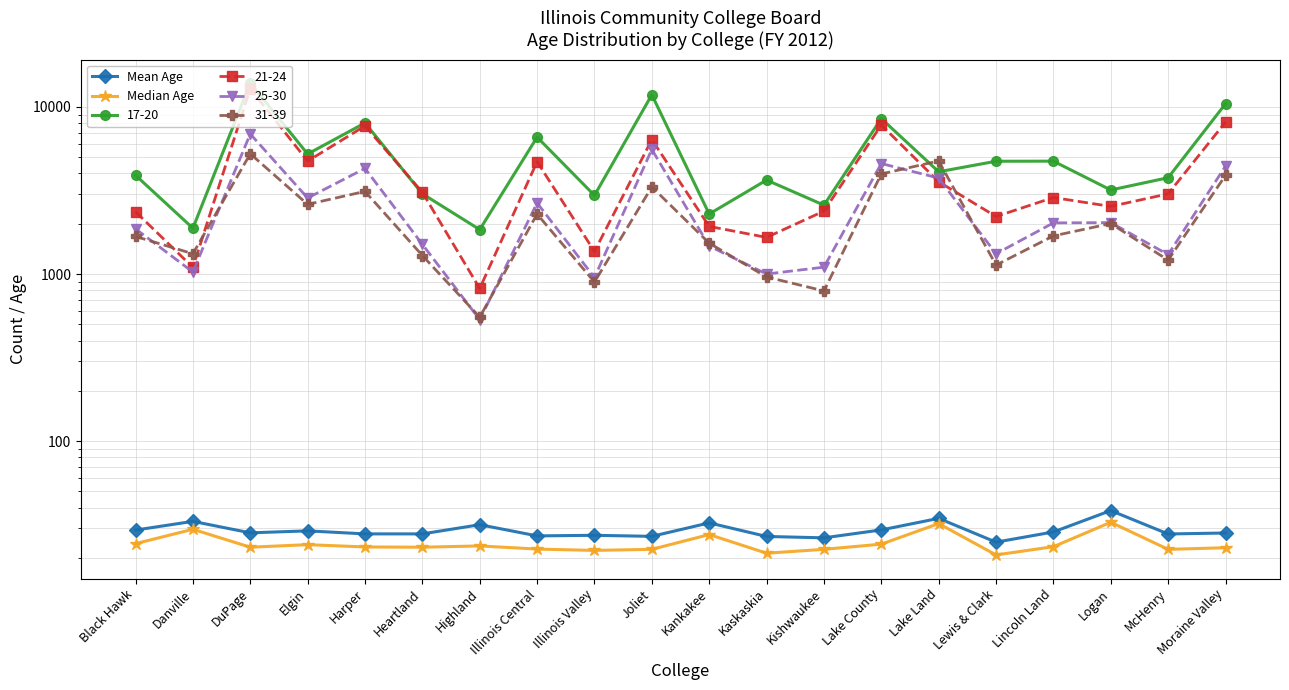

The value of Mean Age at Black Hawk is 43.0. True or false?

False